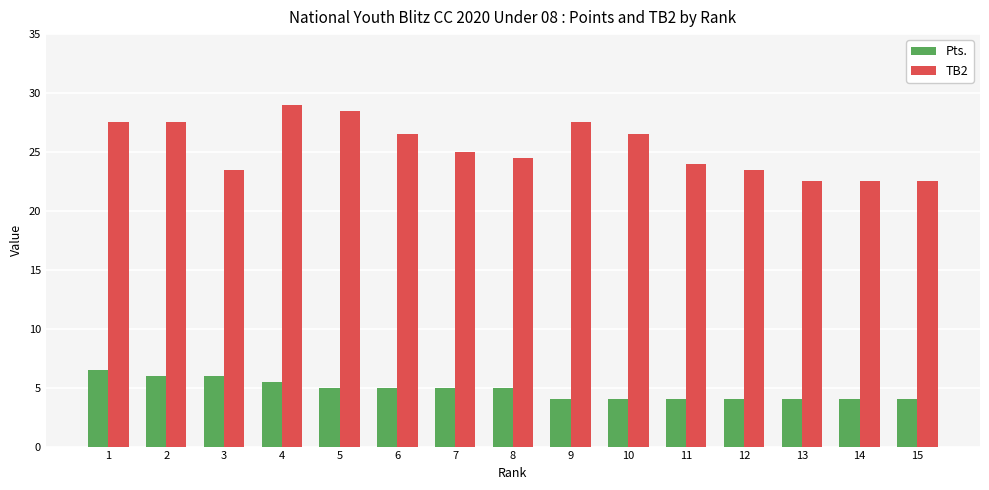

Rank the series at 3 from lowest to highest value.

Pts., TB2